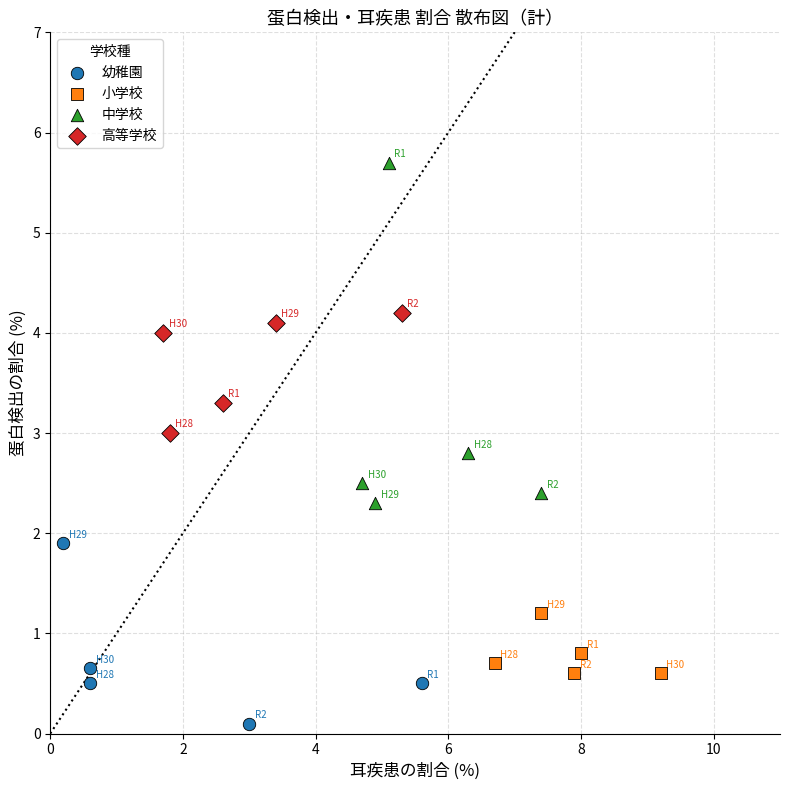

Which series reaches the minimum Y coordinate?

幼稚園